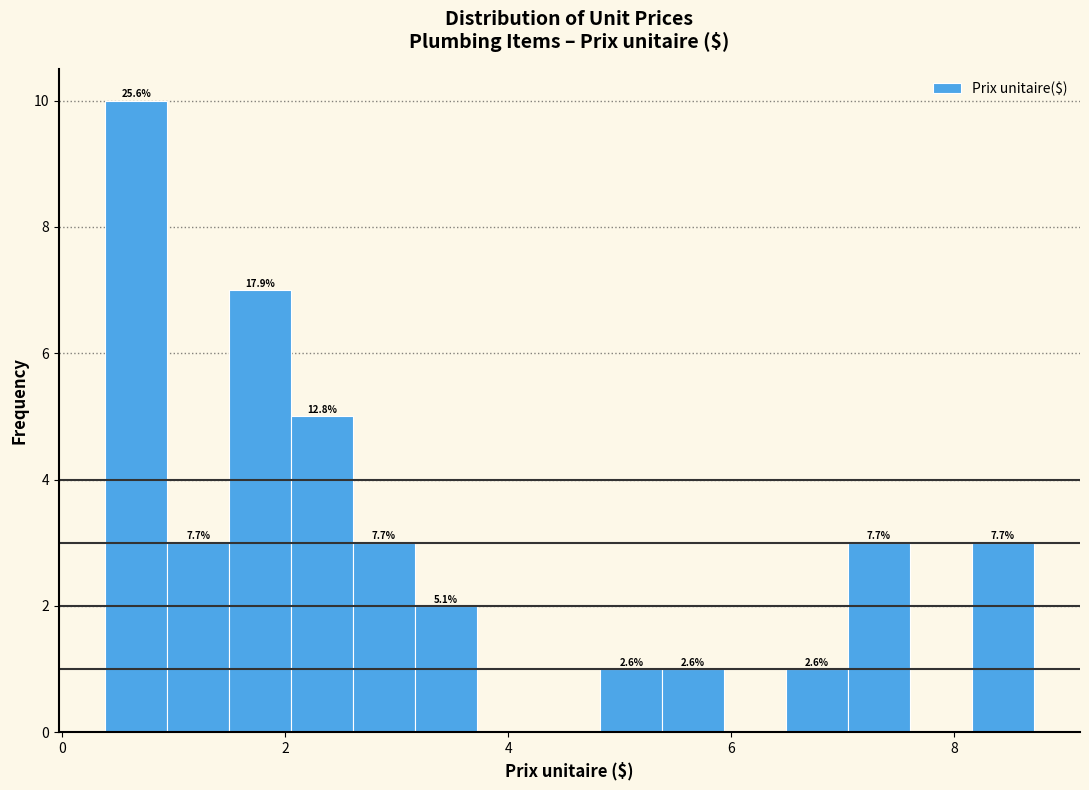

Read against the x-axis, roughly where is the centre of the tallest bar?

0.6